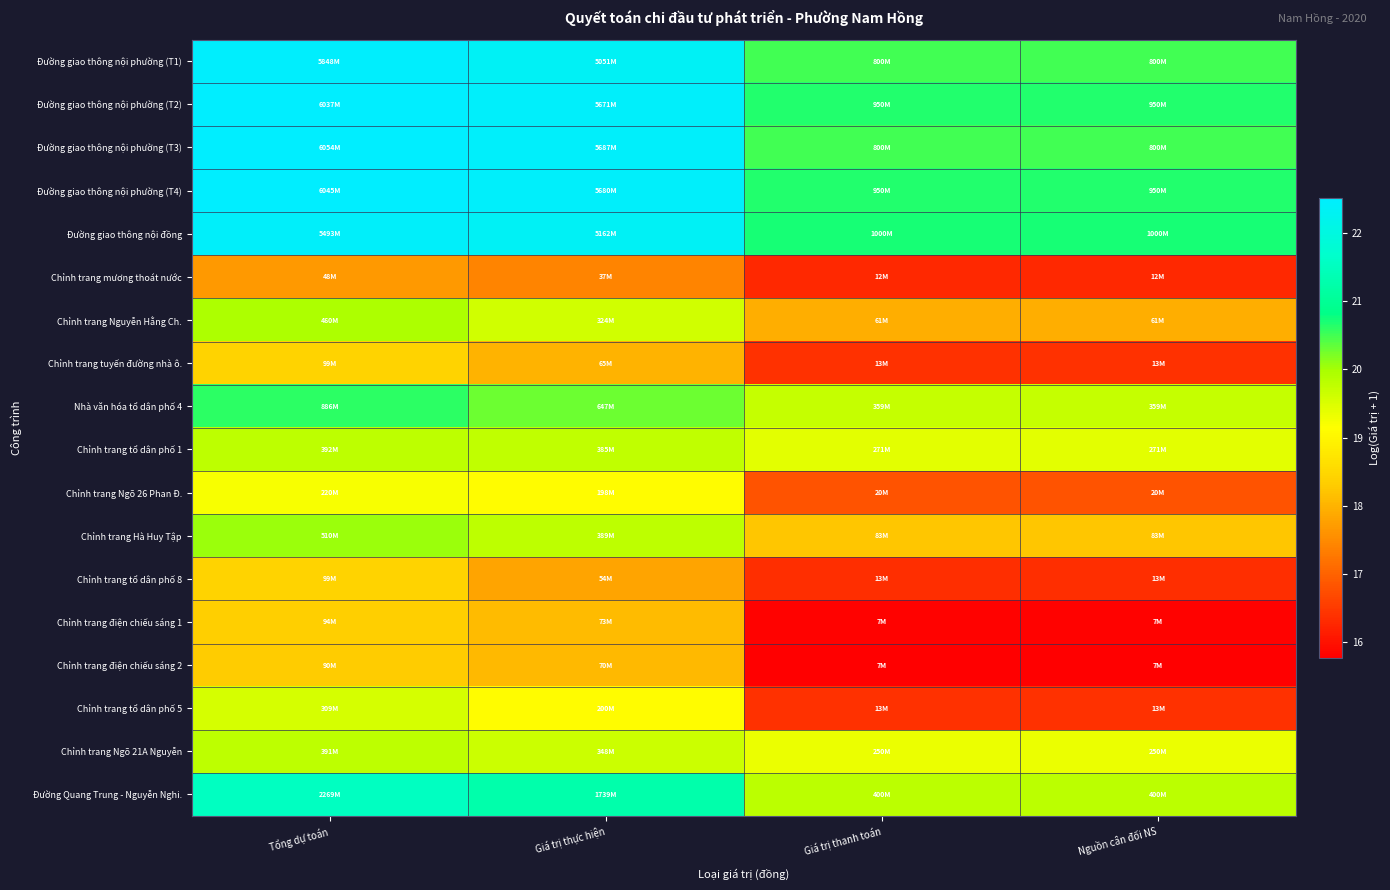

At which category is the sum across all series the highest?

Tổng dự toán